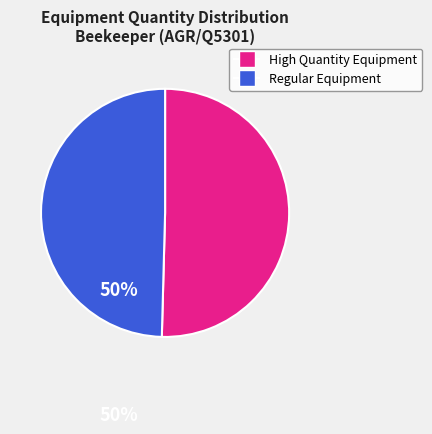

Is there any slice that represents more than half of the pie?

Yes